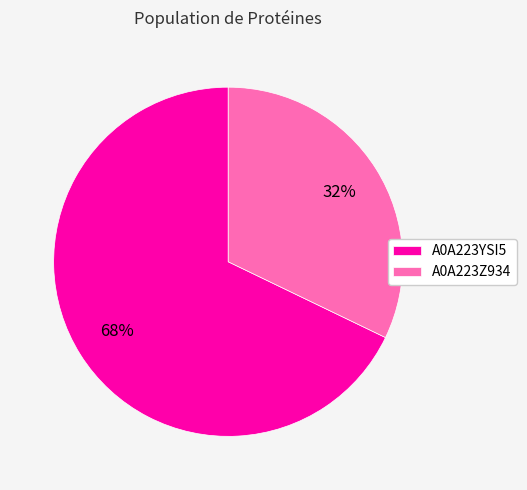

Does any single category account for the majority?

Yes